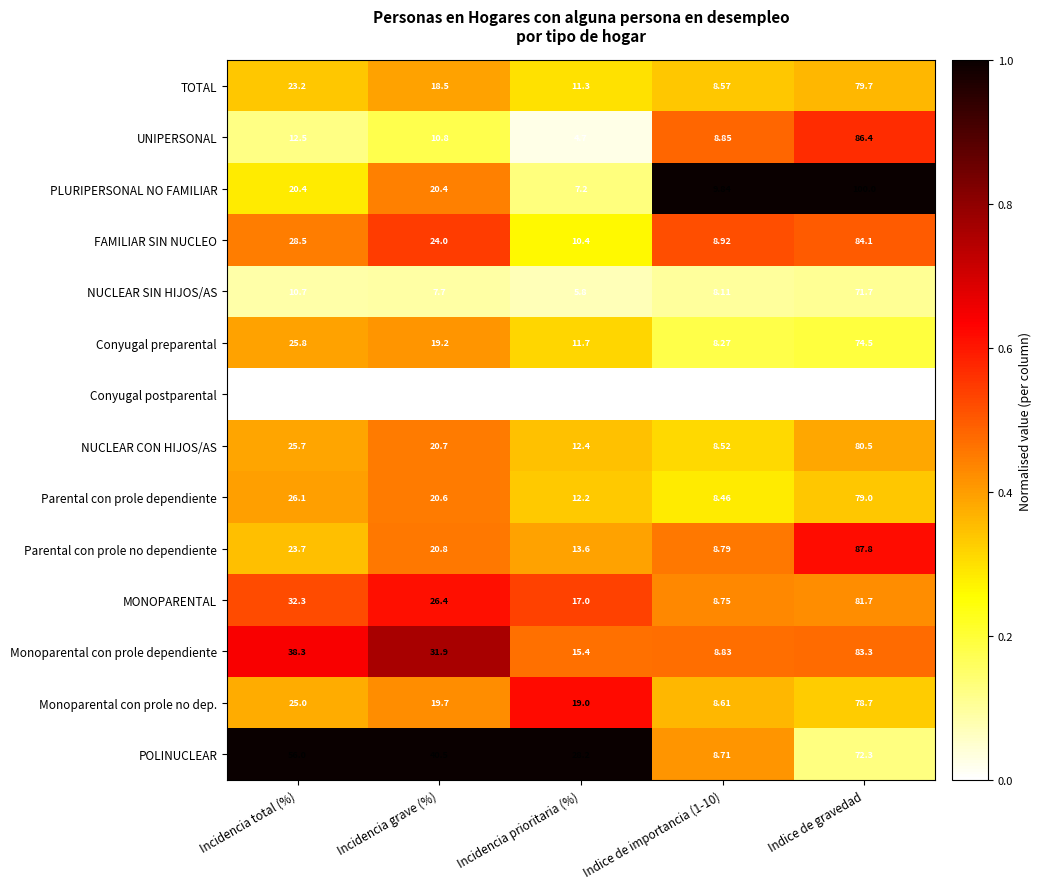

Which series changed the most between Incidencia total (%) and Incidencia prioritaria (%)?

POLINUCLEAR